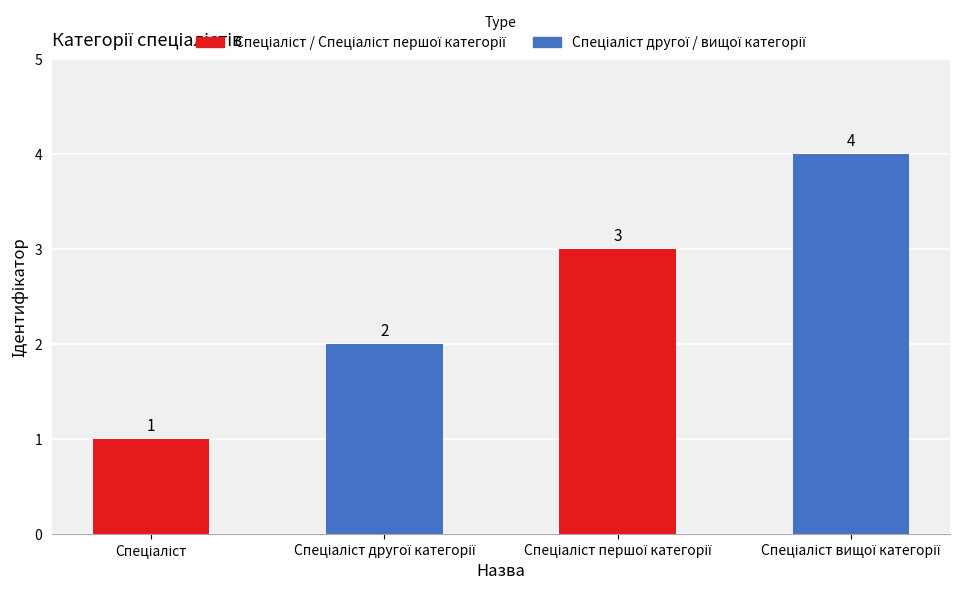

What is the value of the 1st bar from the left?

1